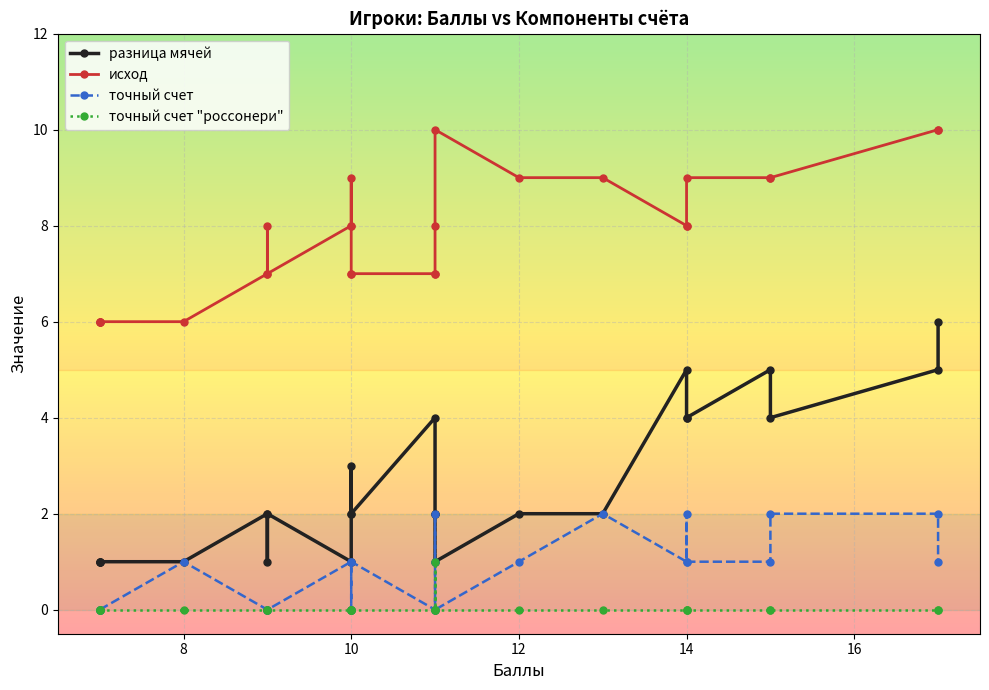

What is the difference between the second highest and second lowest values in the исход series?

4